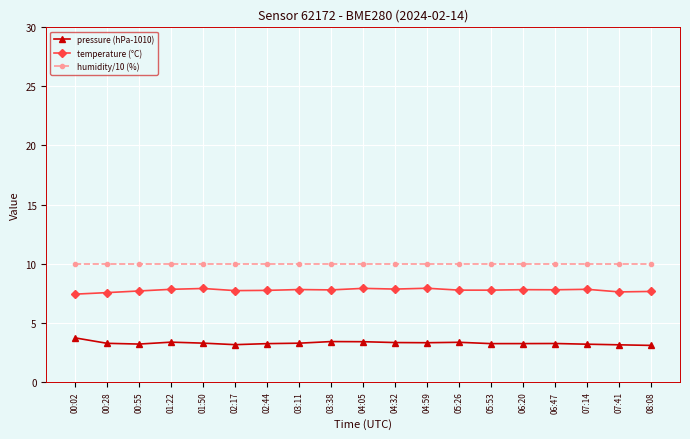

What is the total value across all series at 06:20?

21.0